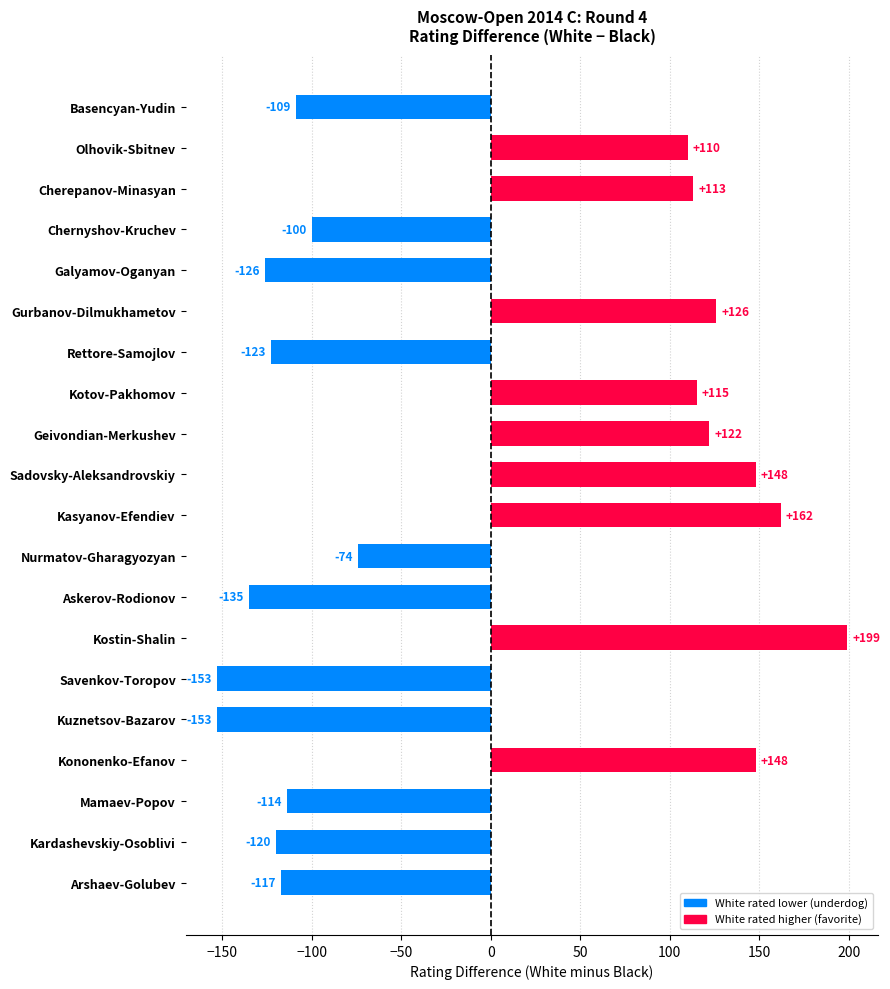

What is the smallest value displayed?

-153